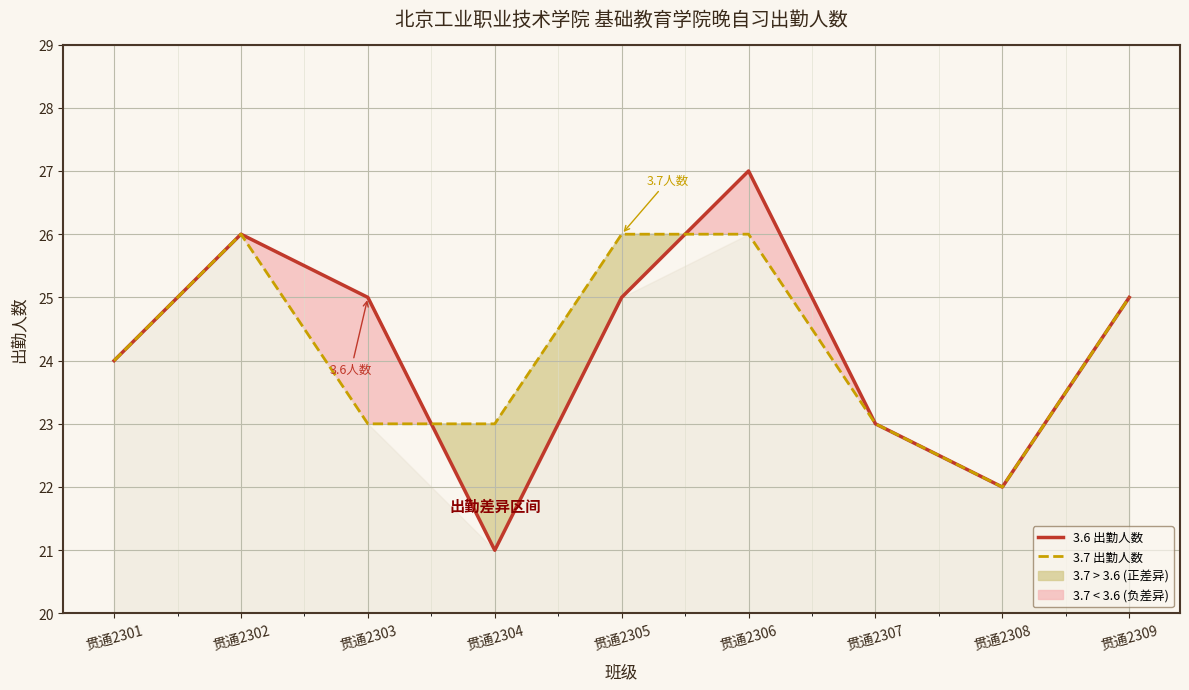

How many interior local peaks does the 3.7 出勤人数 series have?

1